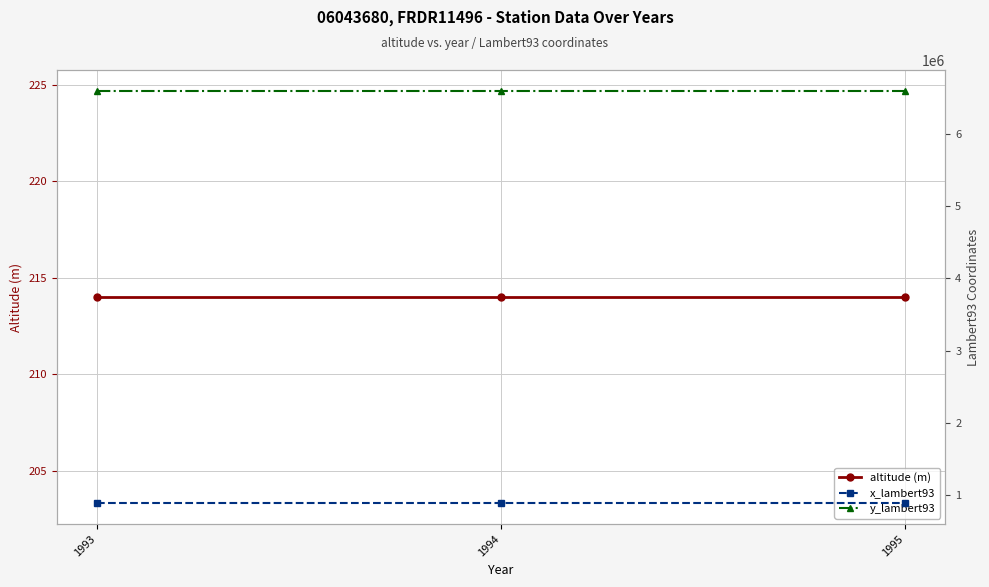

What is the maximum value for x_lambert93?

880990